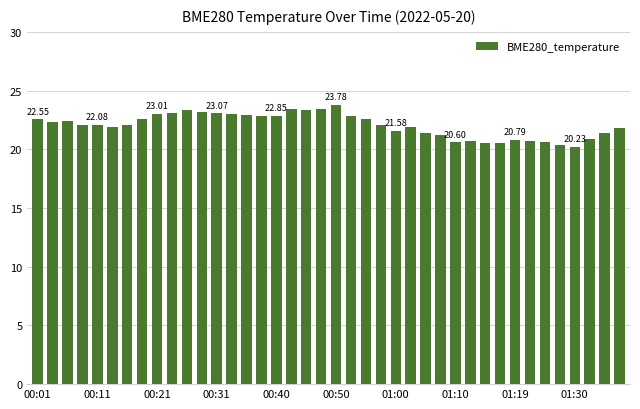

What is the greatest value displayed?

23.8